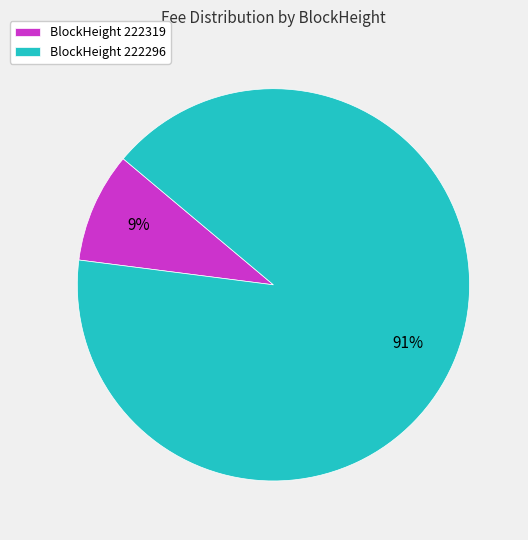

To the nearest percent, what portion does BlockHeight 222319 represent?

9%